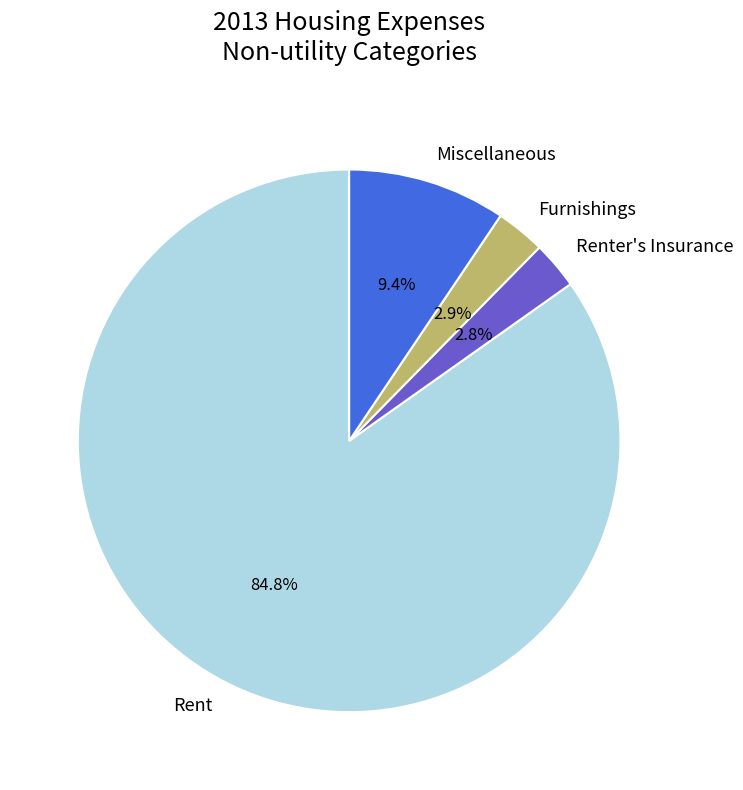

How many segments does this pie chart have?

4